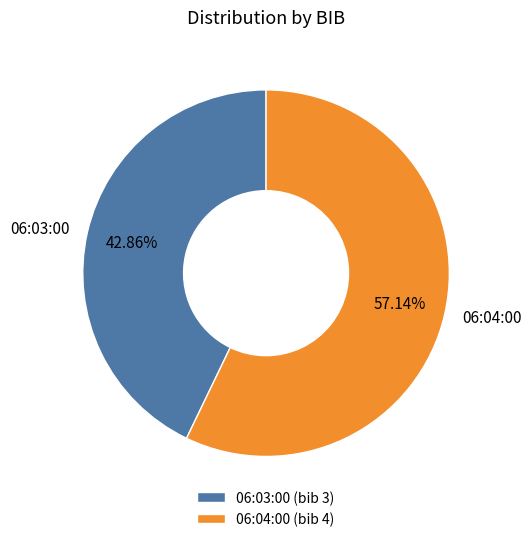

Which slice is the smallest?

06:03:00